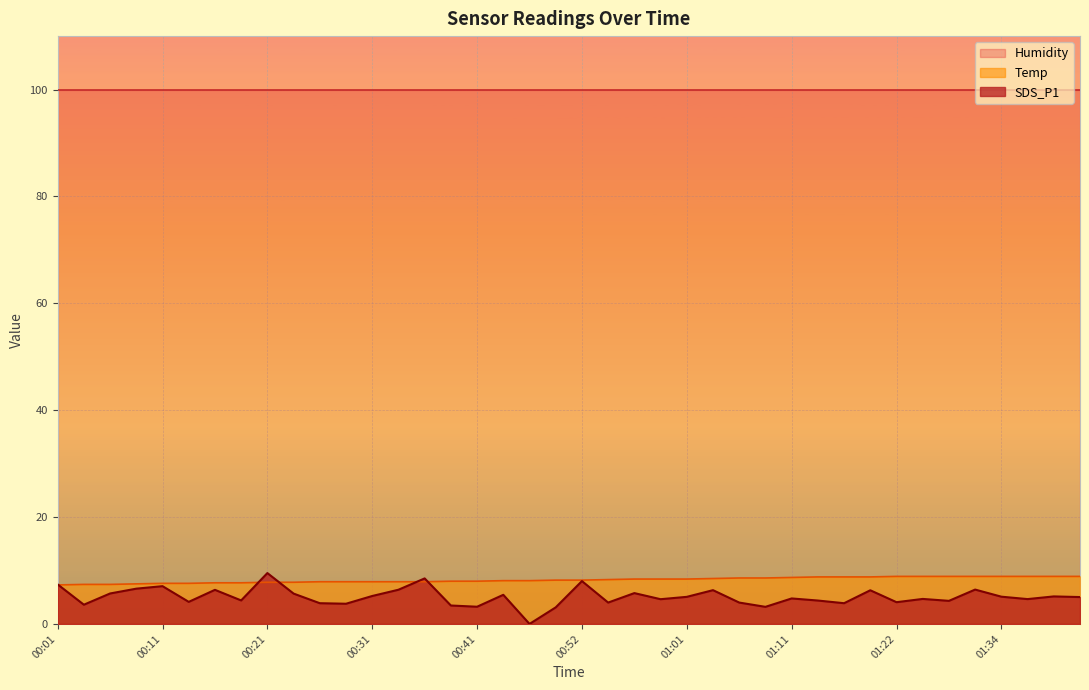

True or false: SDS_P1 and Temp cross at least once.

True